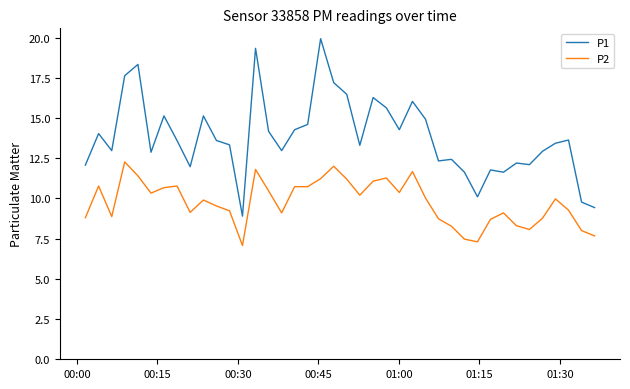

What is the maximum value for P2?

12.3